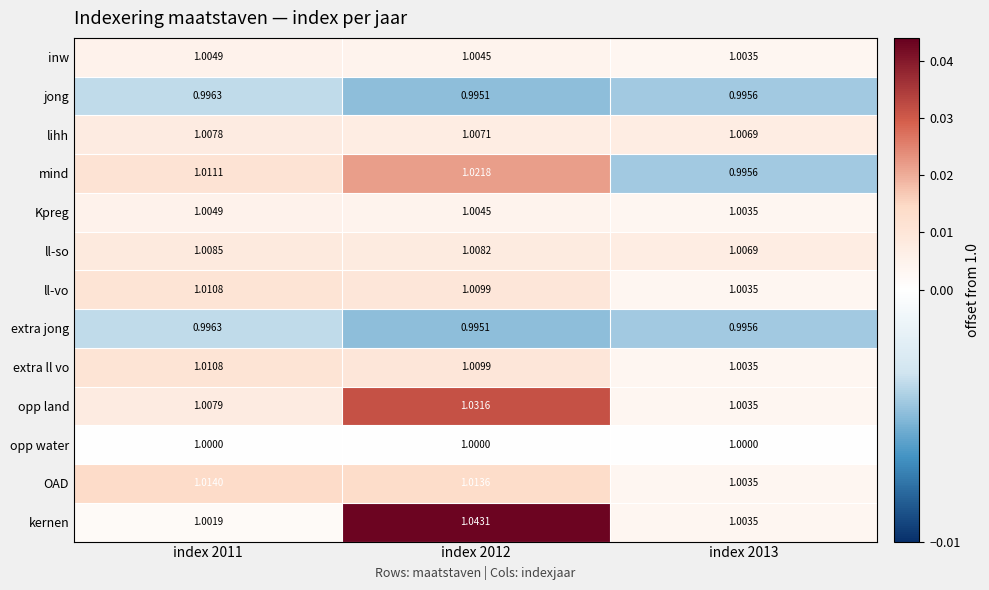

Between index 2011 and index 2013, which series saw the biggest shift?

mind